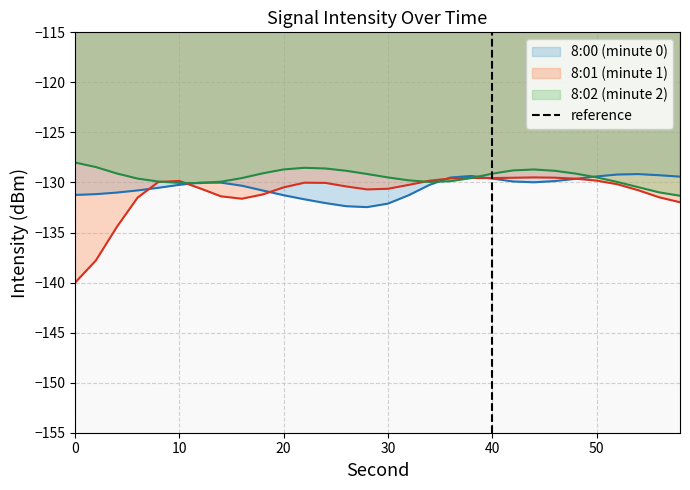

What is the minimum value for 8:01 (minute 1)?

-140.0